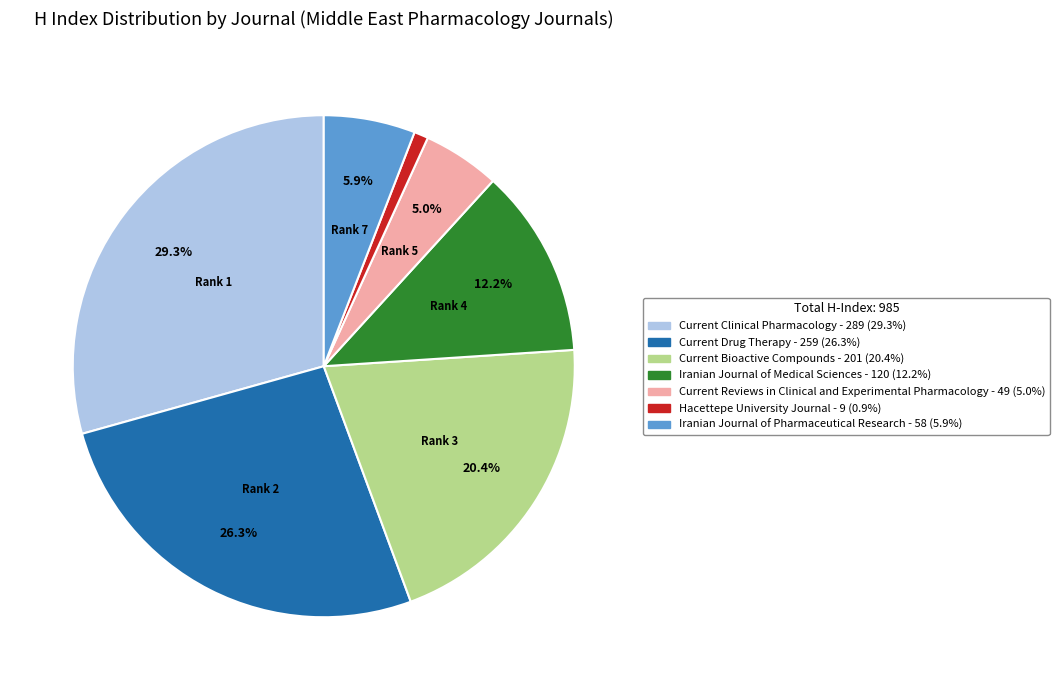

True or false: Iranian Journal of Medical Sciences accounts for 1% of the total.

False